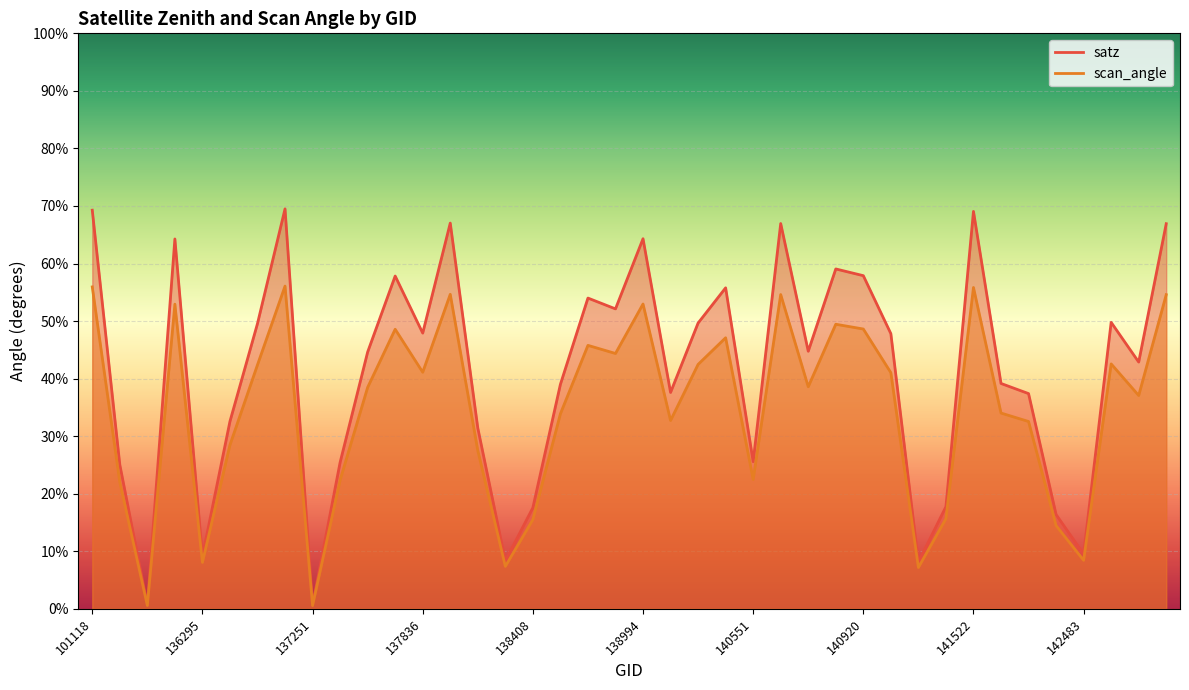

True or false: satz and scan_angle cross at least once.

False